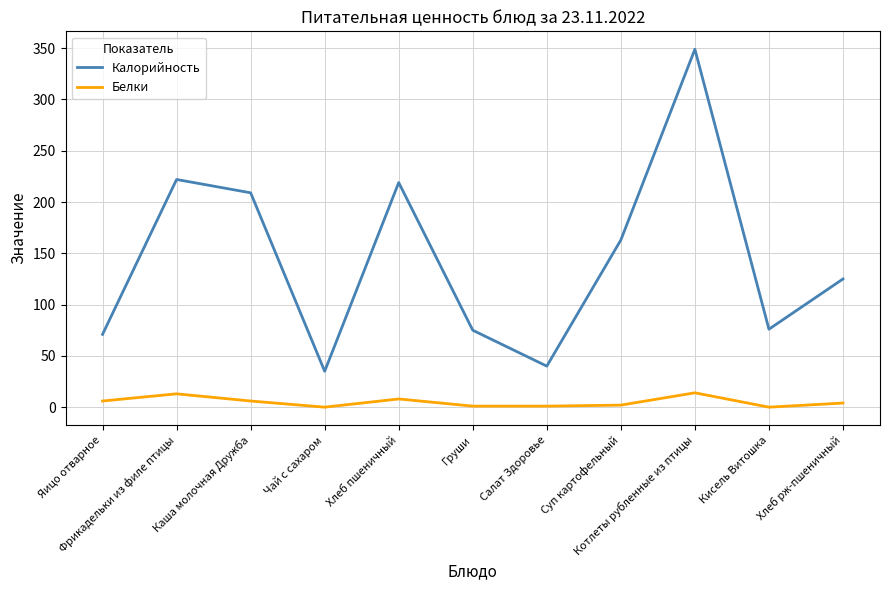

What is the sum of all Калорийность values?

1584